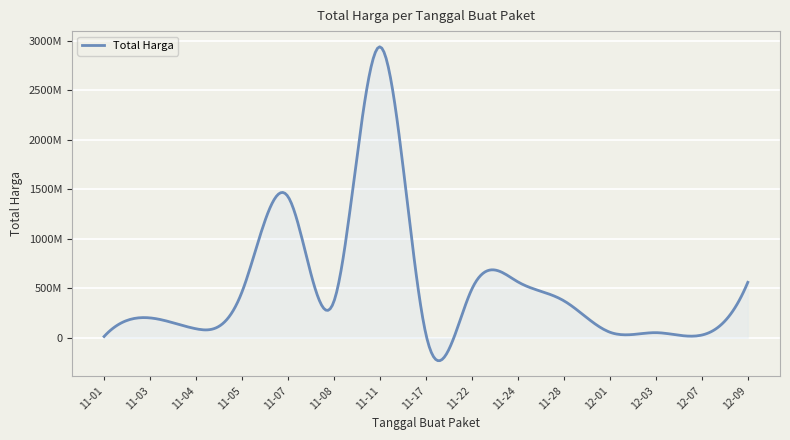

Does the chart display data point markers on the line(s)?

No